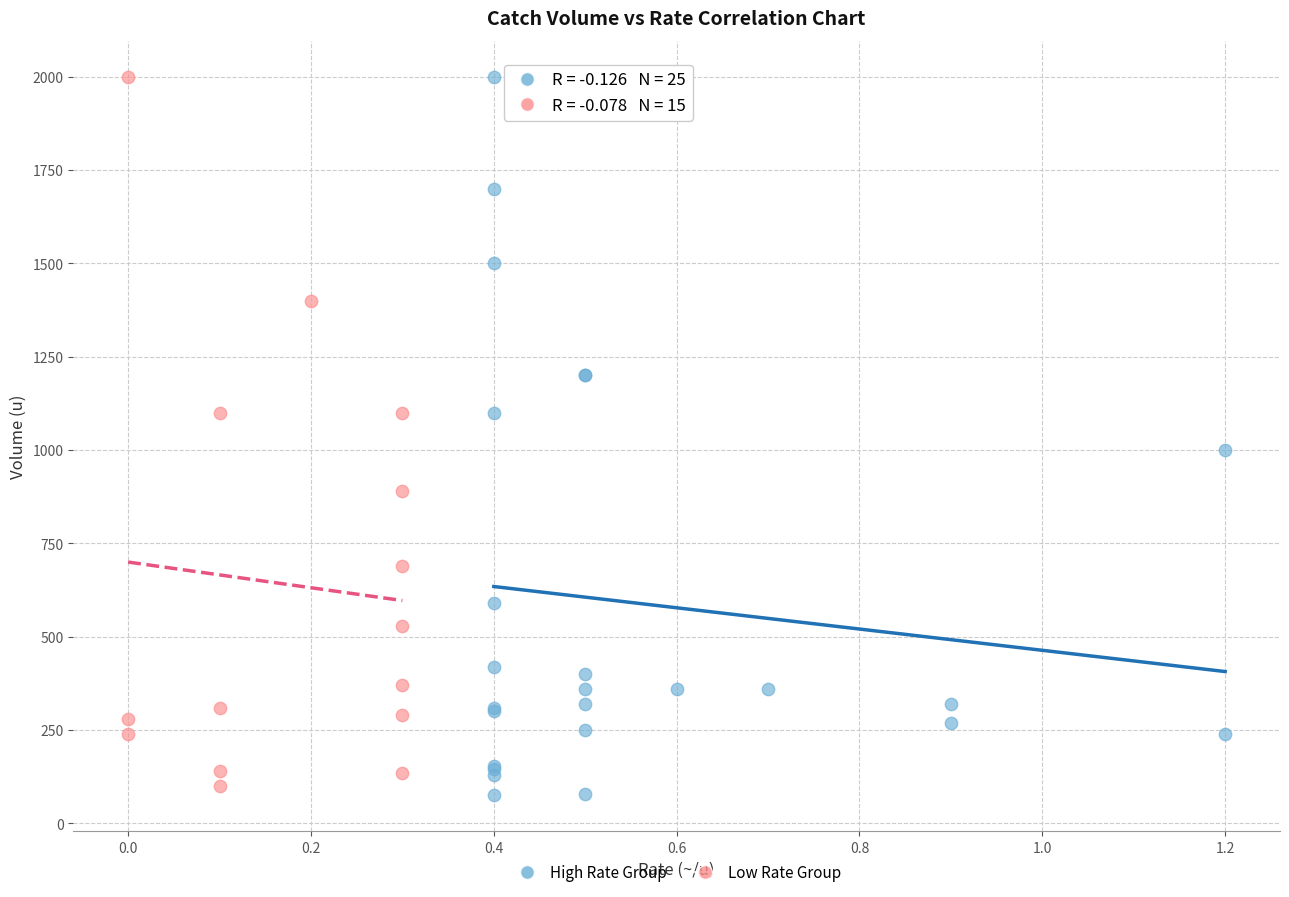

What are all the series names shown in the legend?

High Rate Group, Low Rate Group